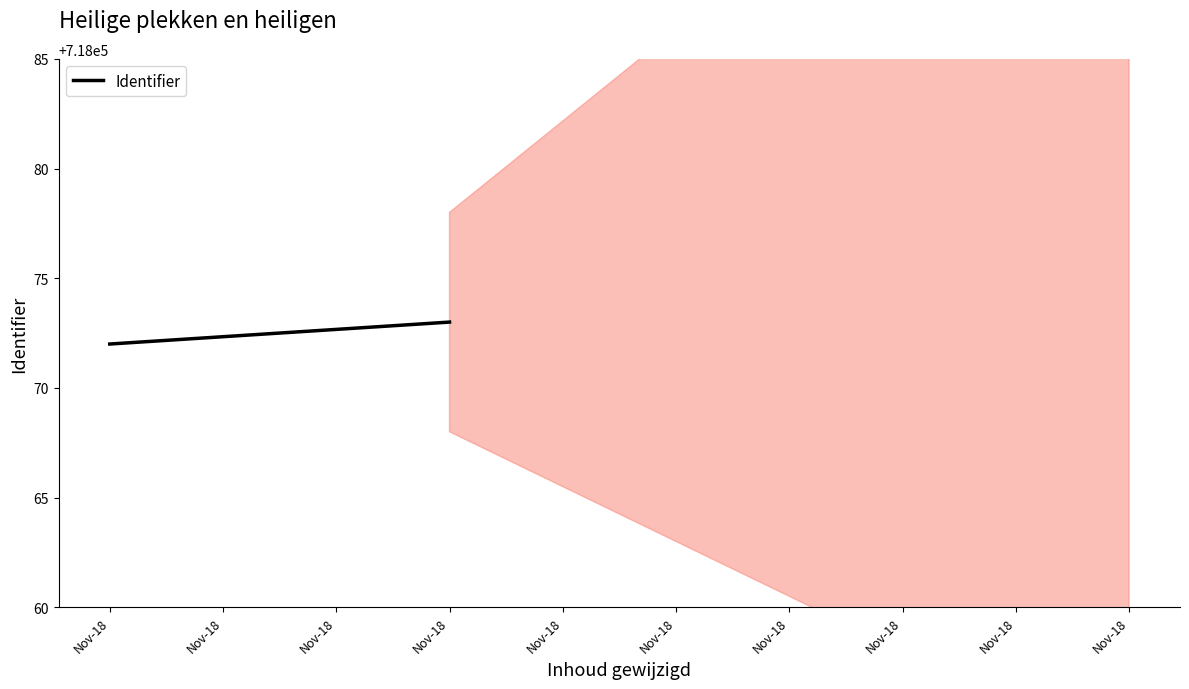

What is the sum of the values at Nov-18 and Nov-18?

1436145